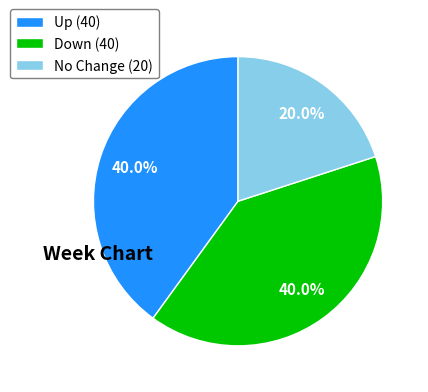

Is there any slice that represents more than half of the pie?

No